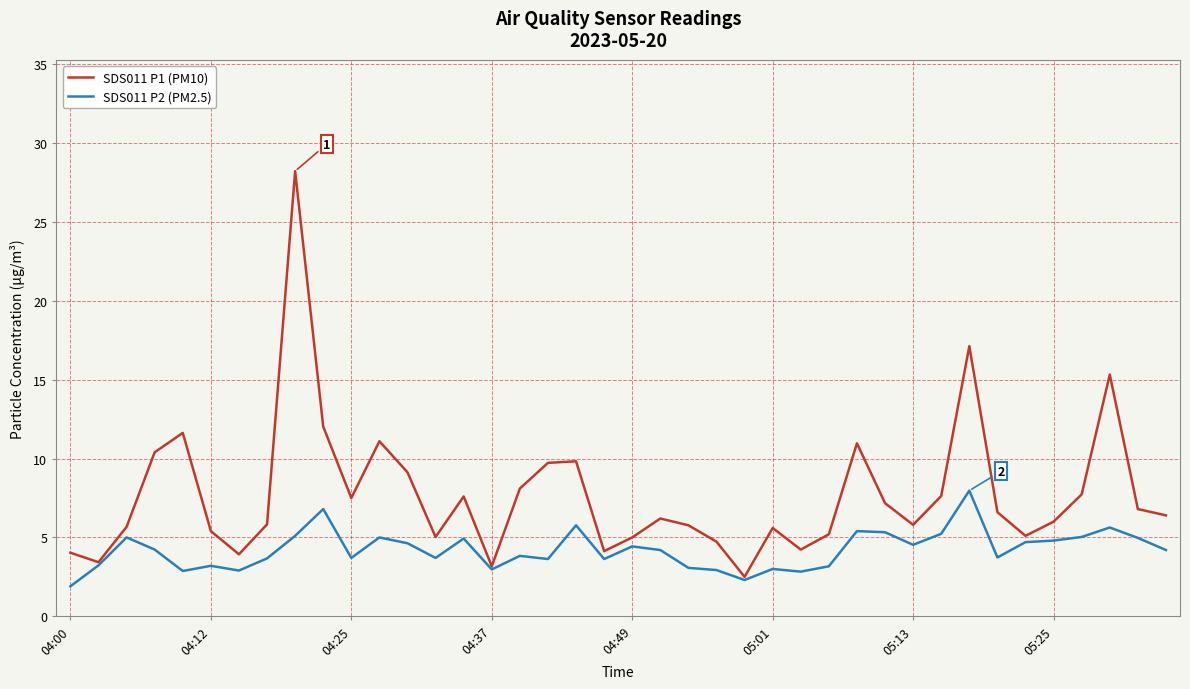

What is the minimum value shown in the chart?

1.9